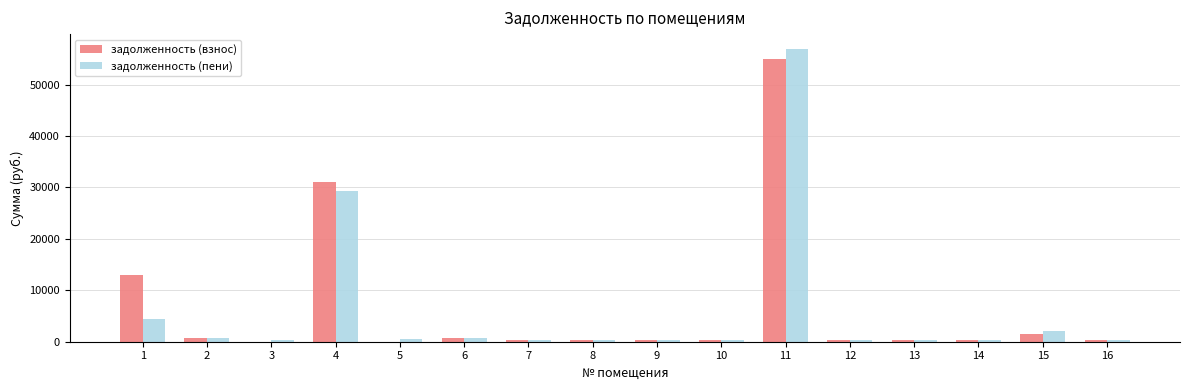

True or false: задолженность (взнос) has a value of -36772.3 at 5.

False